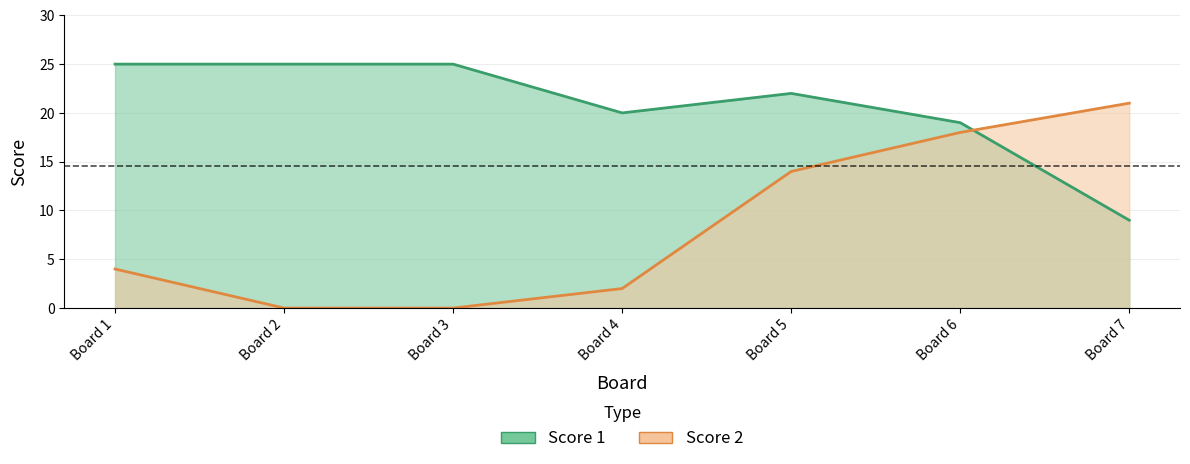

Which series has the widest spread of values?

Score 2